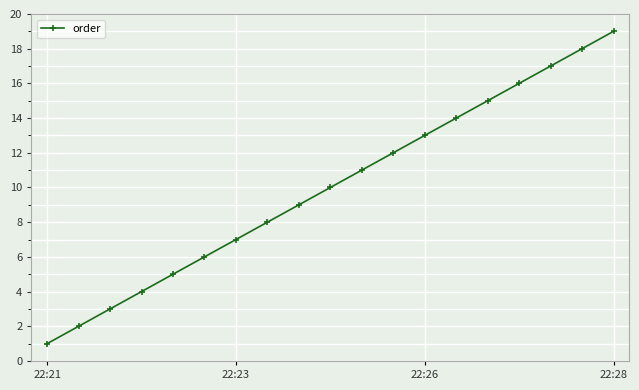

What is the average value?

10